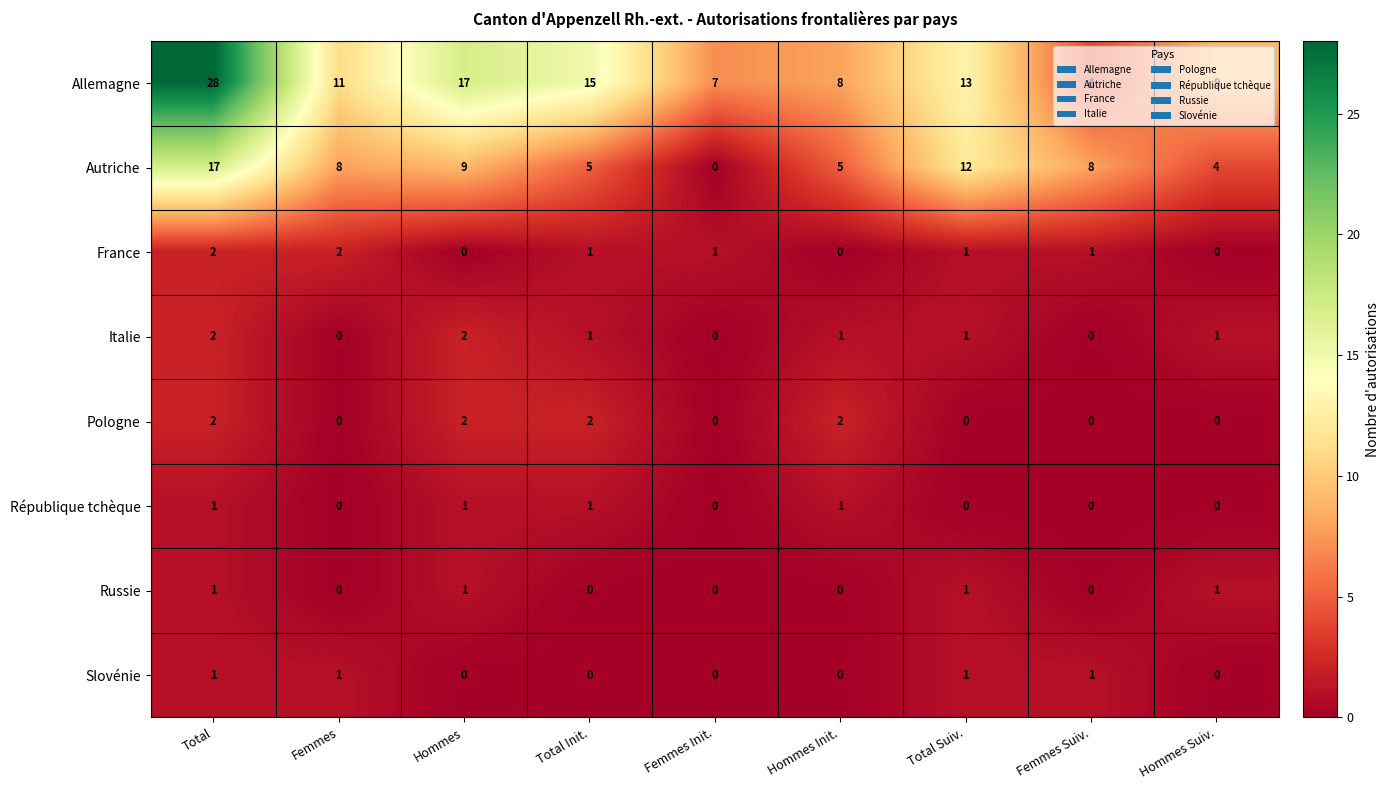

Which category has the lowest value in the Autriche series?

Femmes Init.